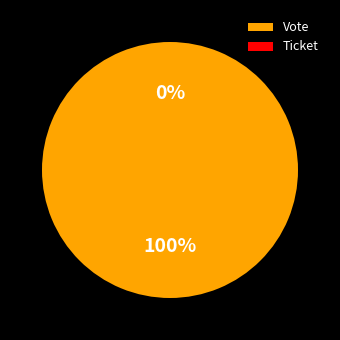

Between Ticket and Vote, which is larger?

Vote